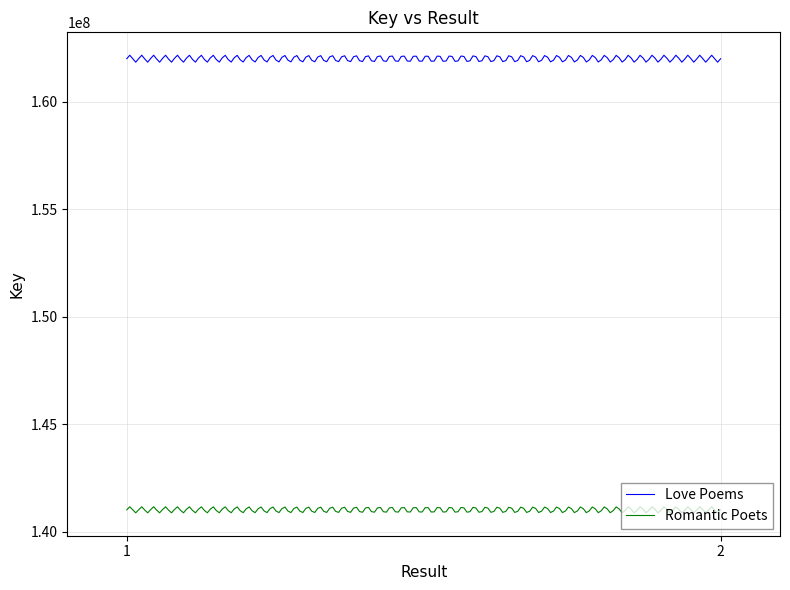

List the labels in order of Love Poems value, largest first.

1, 2